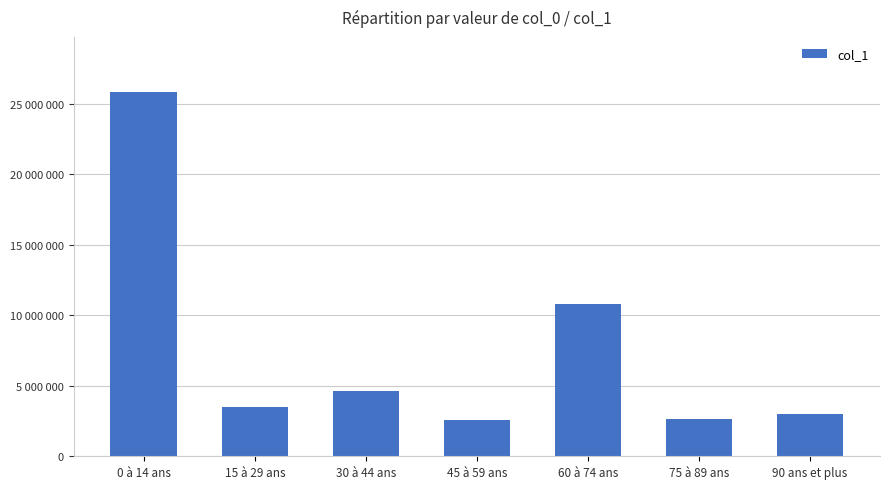

What is the value of the 3rd bar from the left?

4662227